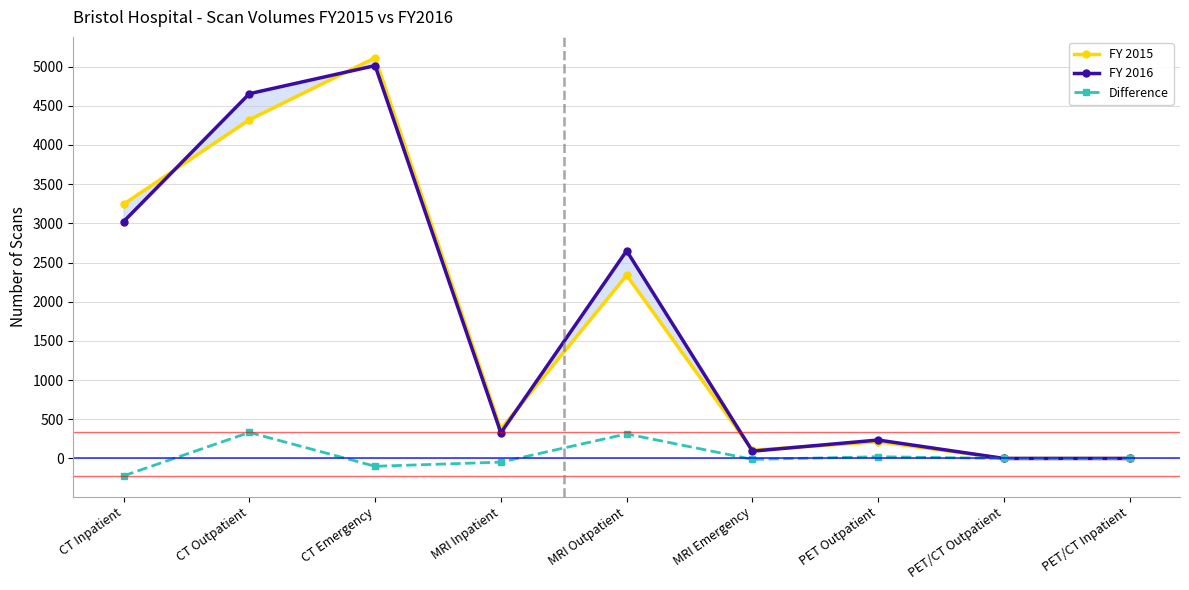

What is the total value across all series at CT Emergency?

10024